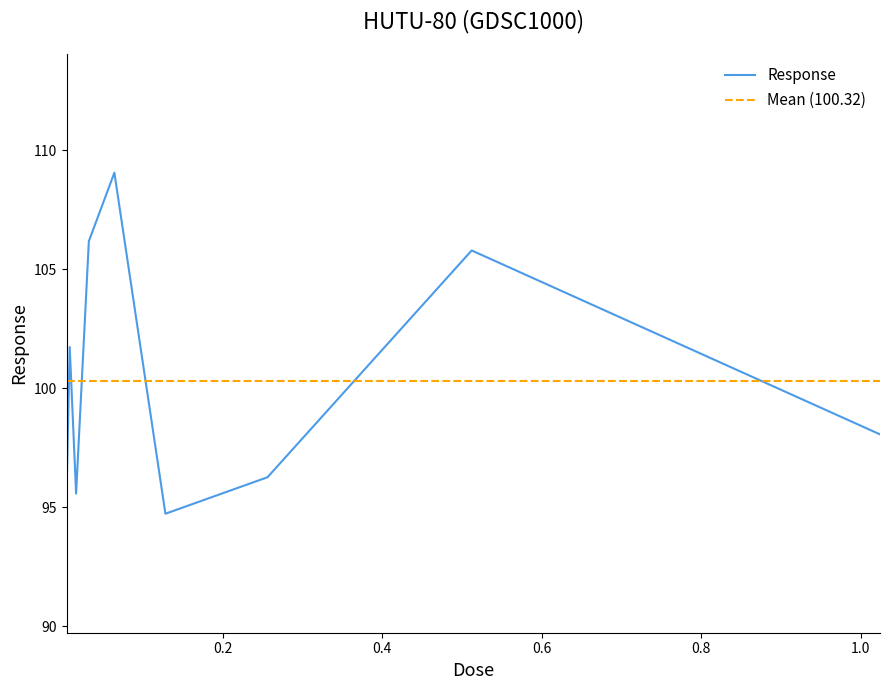

How many interior local peaks (higher than both neighbors) does the data have?

3